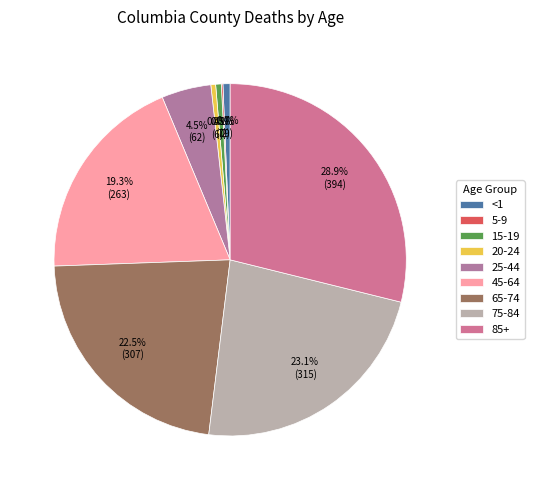

To the nearest percent, what is the difference between the largest and smallest slice percentages?

29%